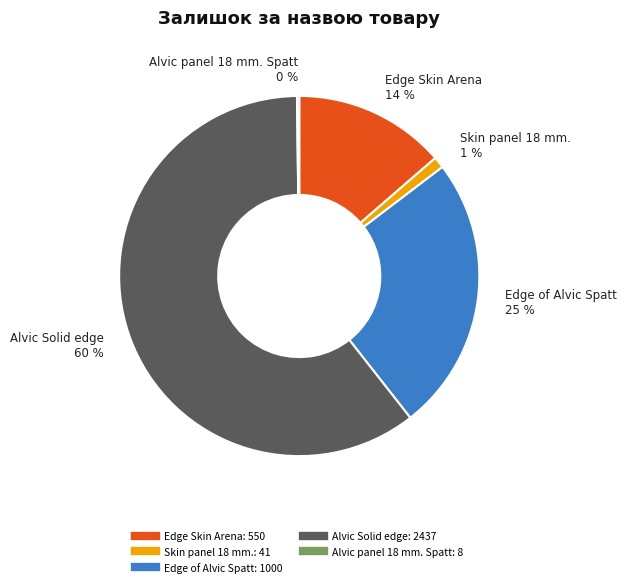

Is there any slice that represents more than half of the pie?

Yes